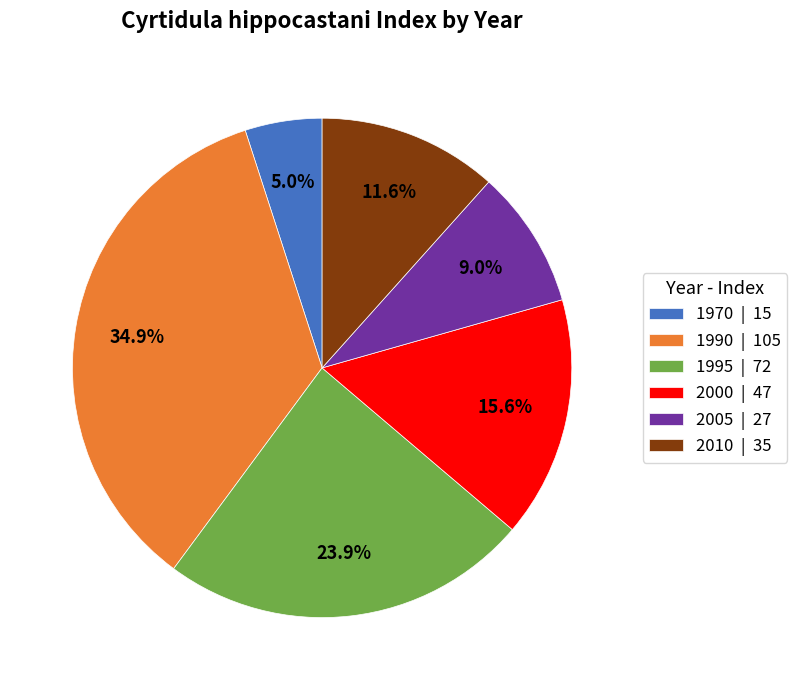

What is the smallest slice in the pie chart?

1970